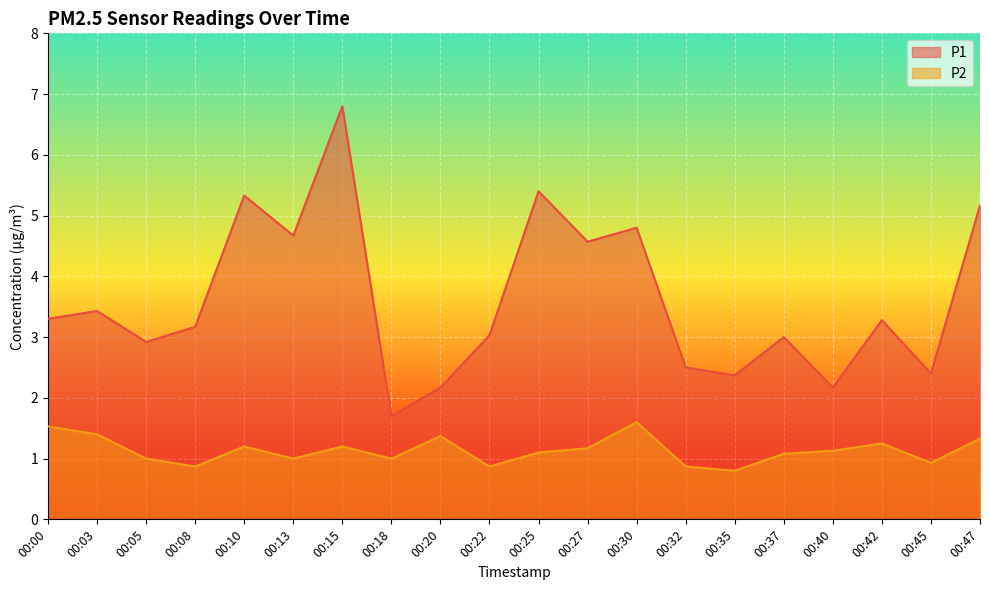

The value of P1 at 00:03 is 3.4. True or false?

True